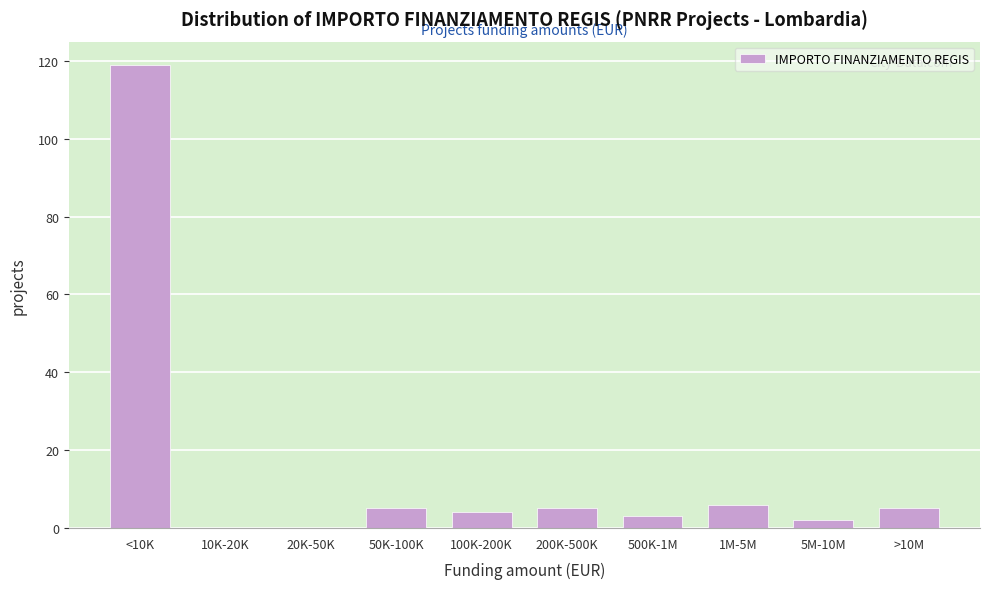

Reading right to left, list all the values displayed in this chart.

>10M=5	5M-10M=2	1M-5M=6	500K-1M=3	200K-500K=5	100K-200K=4	50K-100K=5	20K-50K=0	10K-20K=0	<10K=119